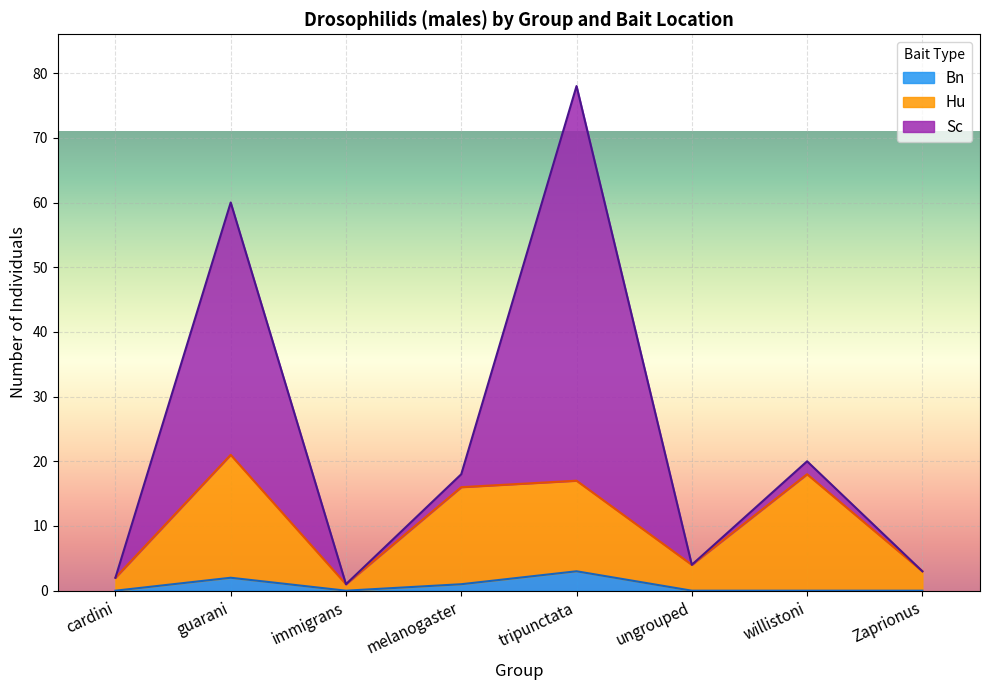

Where does the Hu series first go above 3?

guarani